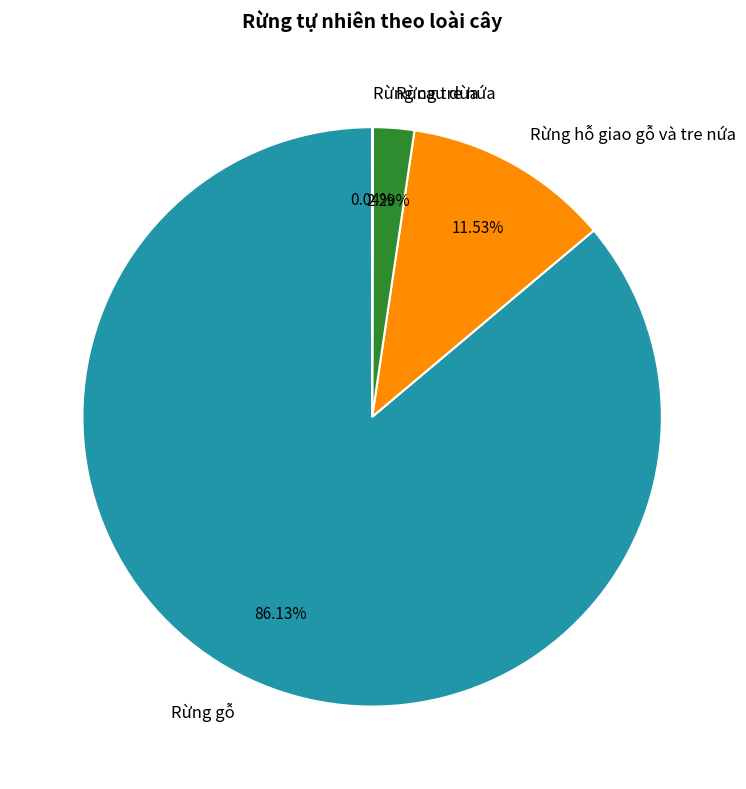

Is it true that Rừng hỗ giao gỗ và tre nứa is 12% of the pie?

True